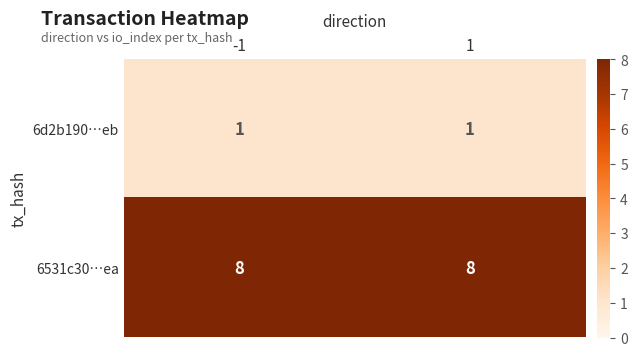

Is it true that 6531c30…ea equals 8 at 1?

True